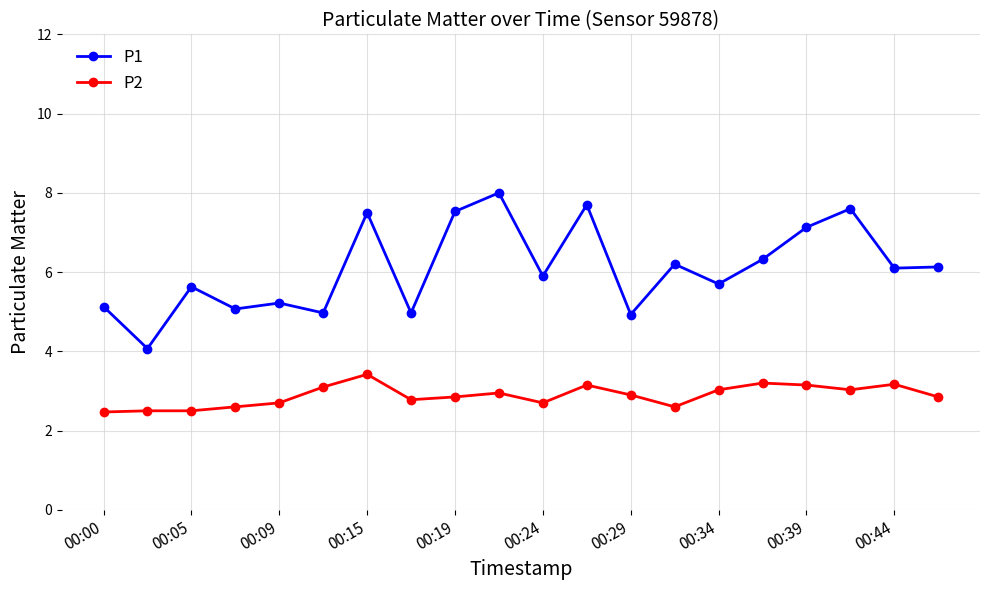

Which series has the largest range (max minus min)?

P1